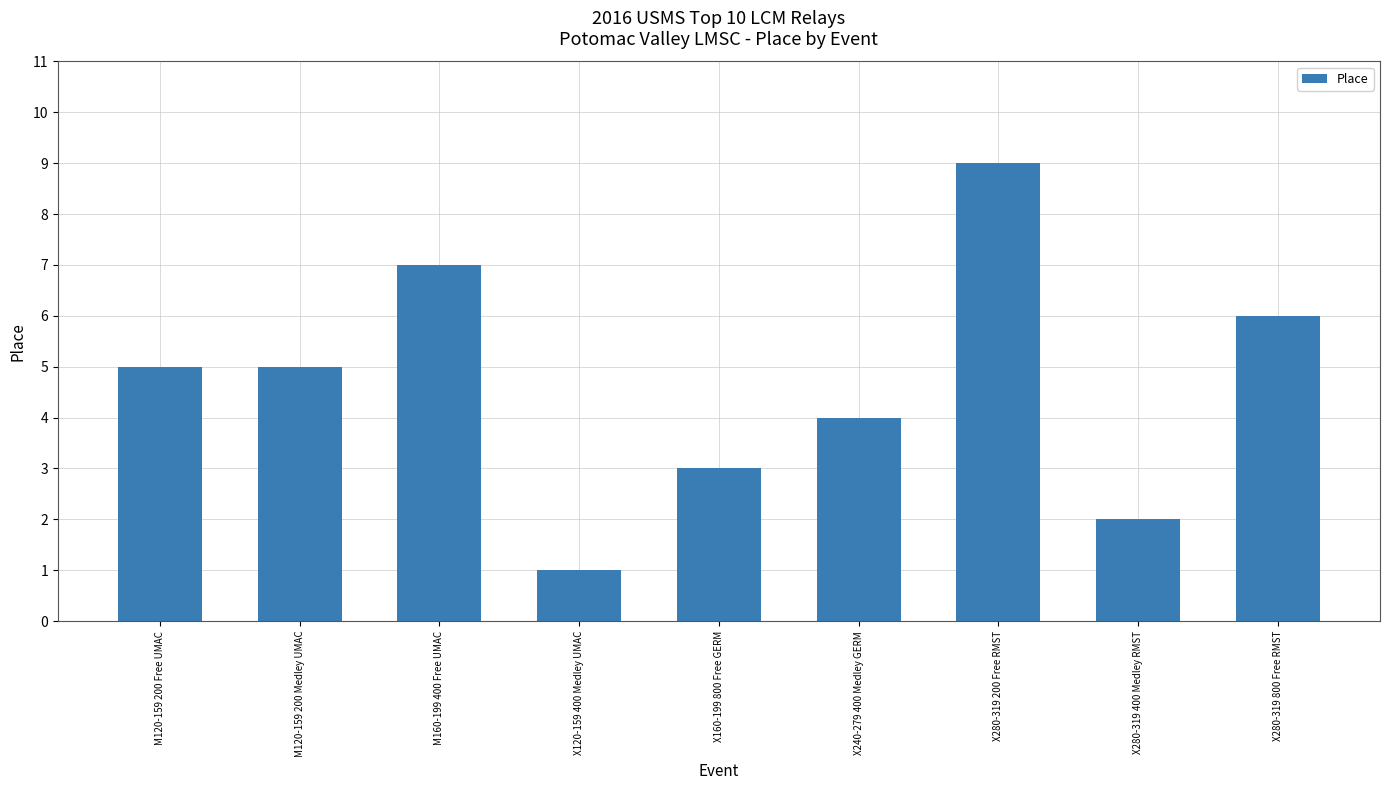

Reading left to right, what are all the values shown in this chart?

5	5	7	1	3	4	9	2	6